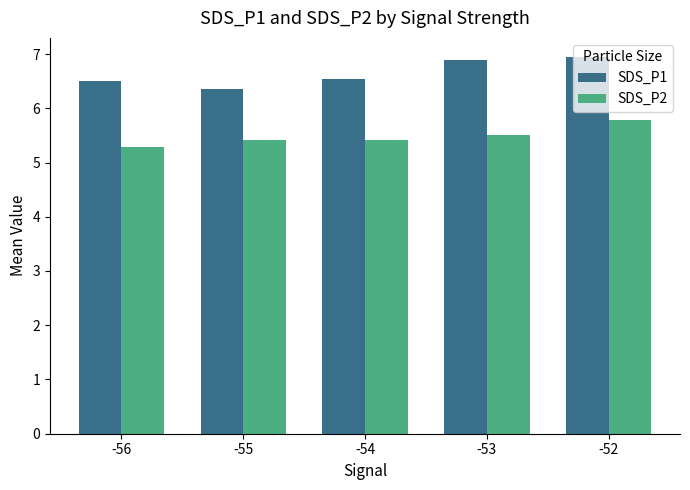

Is it true that SDS_P1 equals 7.0 at -52?

True